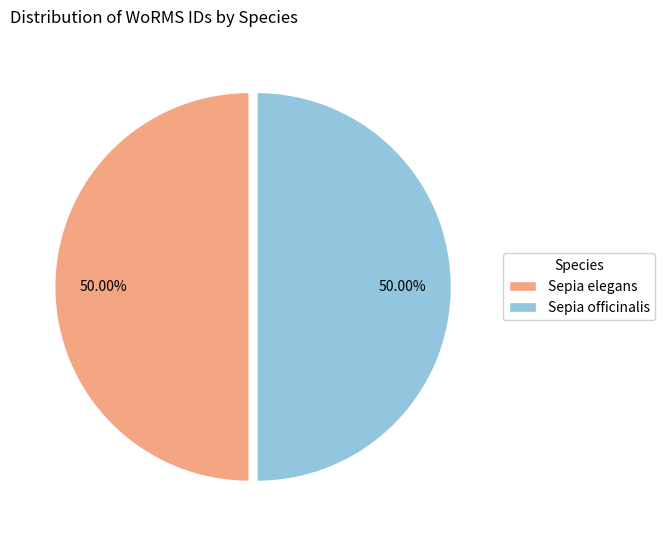

Do Sepia elegans and Sepia officinalis together represent more than half of the pie?

Yes